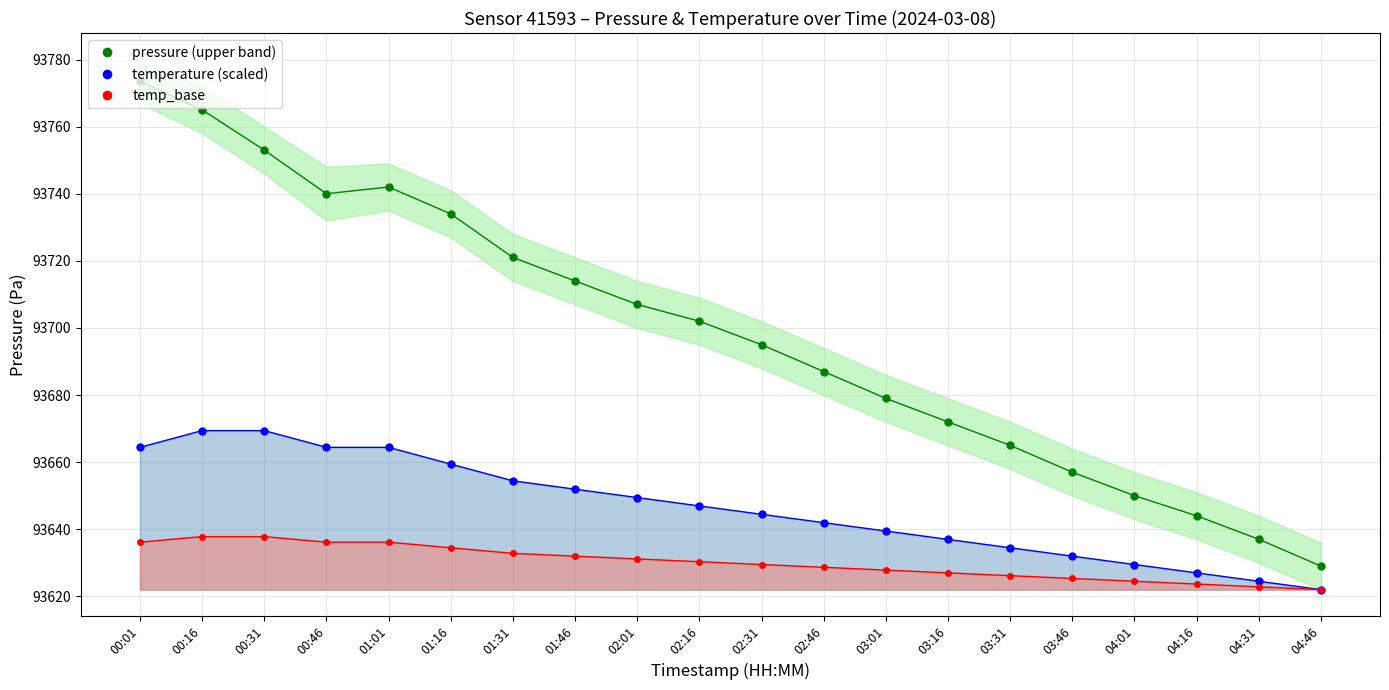

Rank the series at 00:31 from highest to lowest value.

pressure, temperature, temp_base